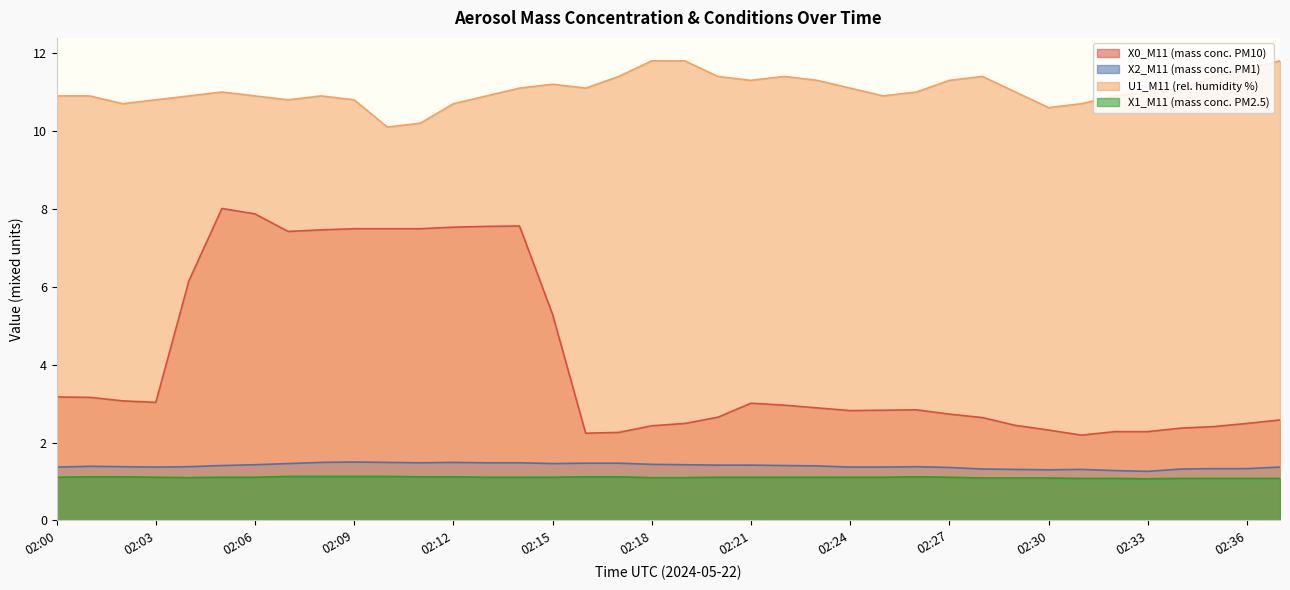

What is the greatest value displayed?

11.8